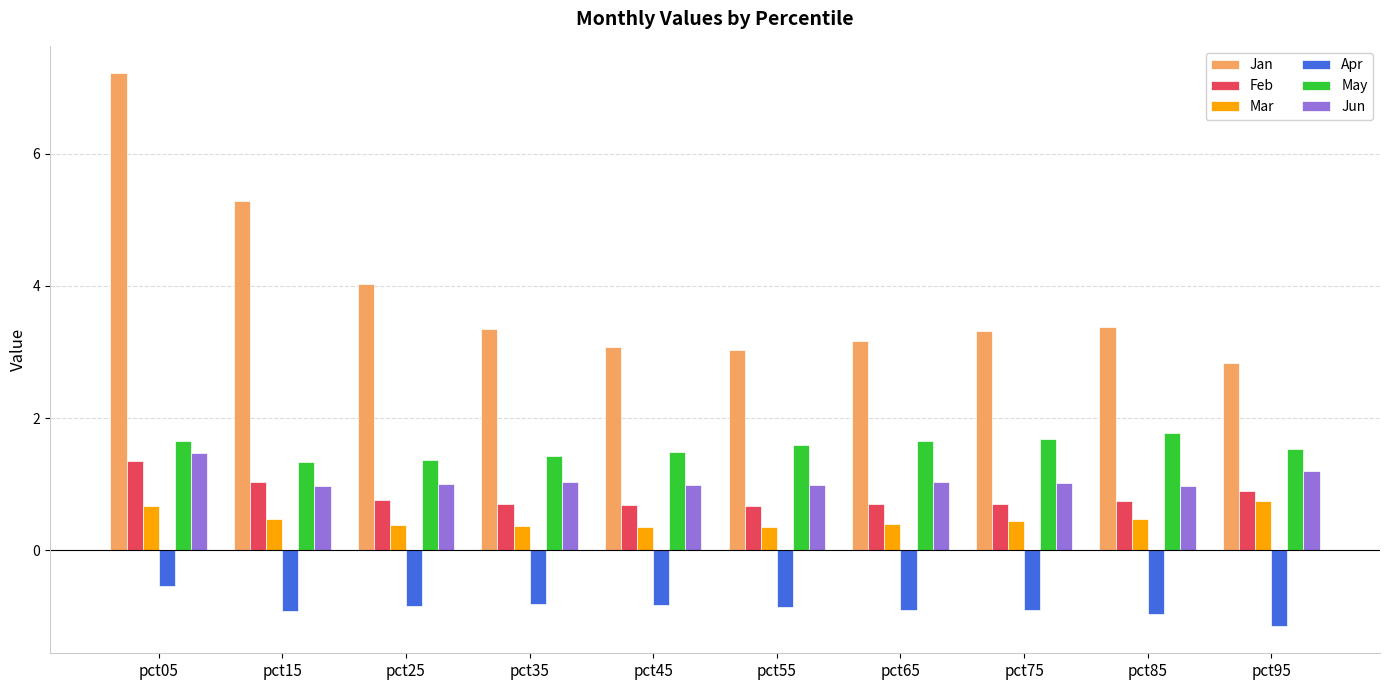

At pct75, list the series in order from largest to smallest.

Jan, May, Jun, Feb, Mar, Apr